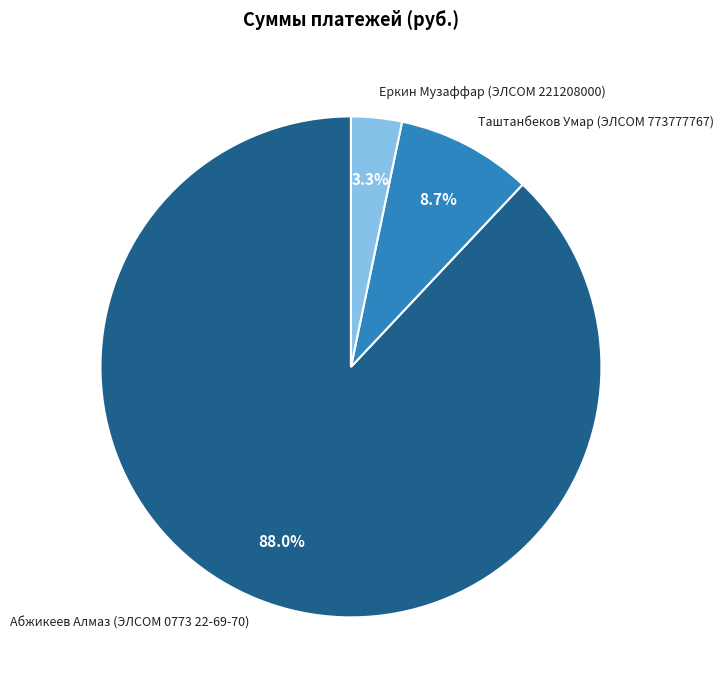

What percentage is the Таштанбеков Умар (ЭЛСОМ 773777767) slice, to the nearest percent?

9%